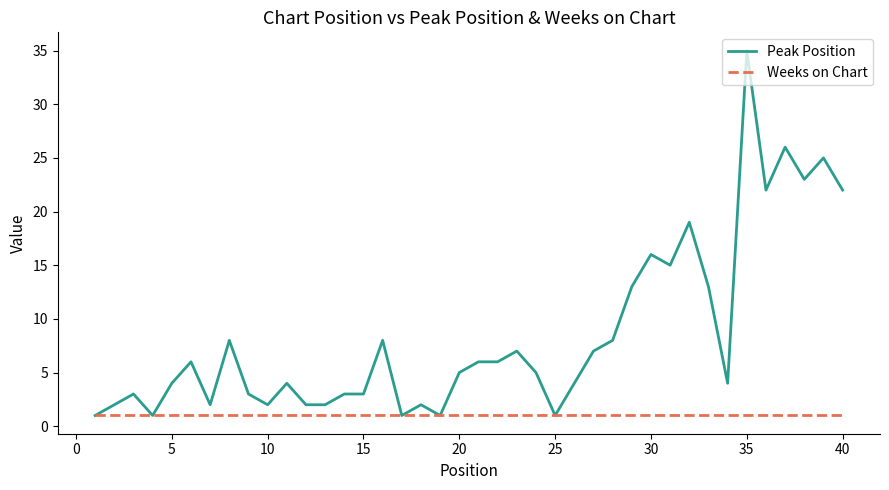

Rank the series by their average value, from lowest to highest.

Weeks on Chart, Peak Position